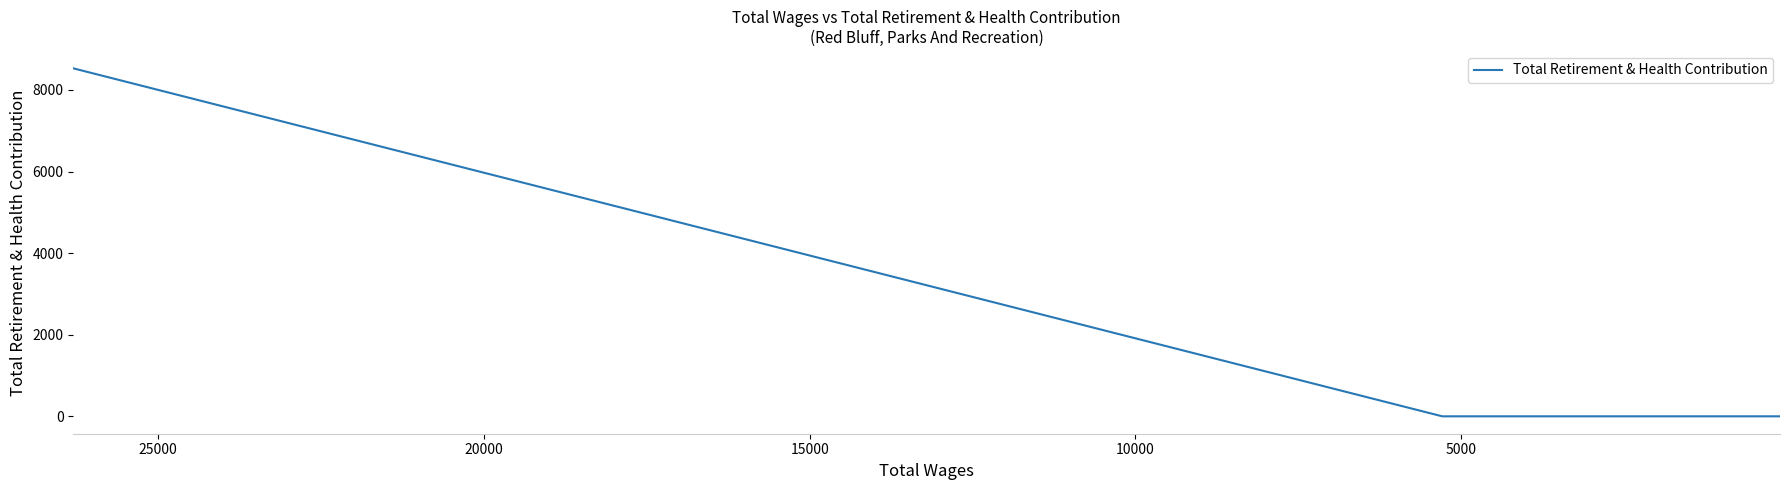

How many data points does each series have?

27